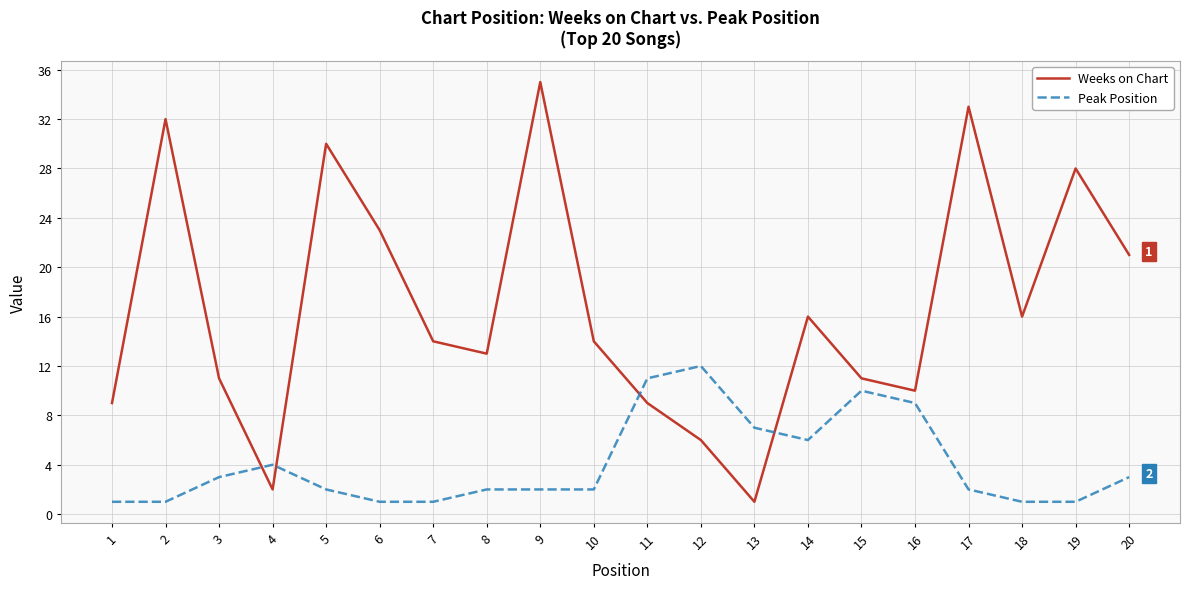

What are all the series names shown in the legend?

Weeks on Chart, Peak Position